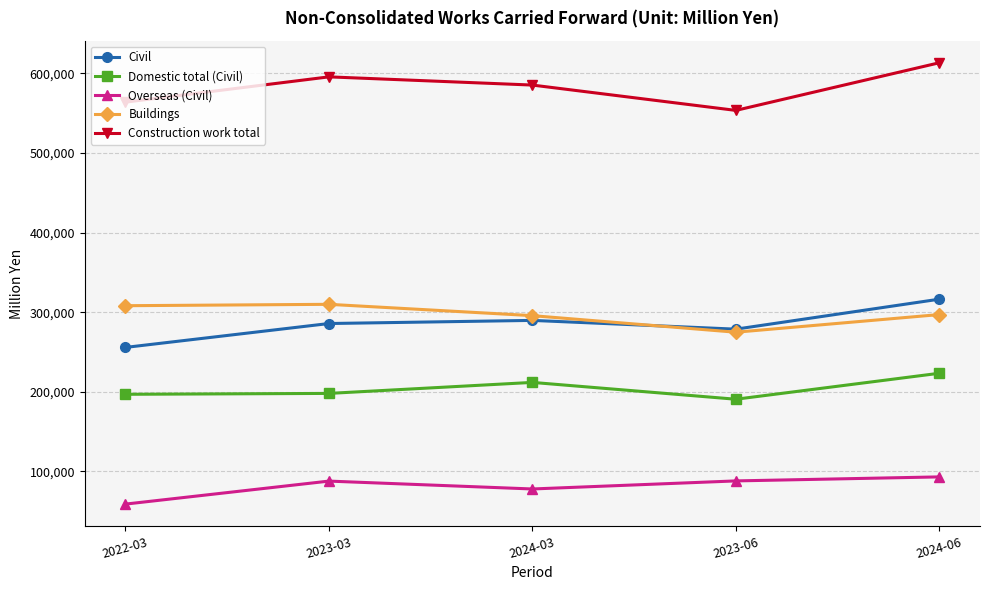

Is this an area chart (filled region under the line)?

No